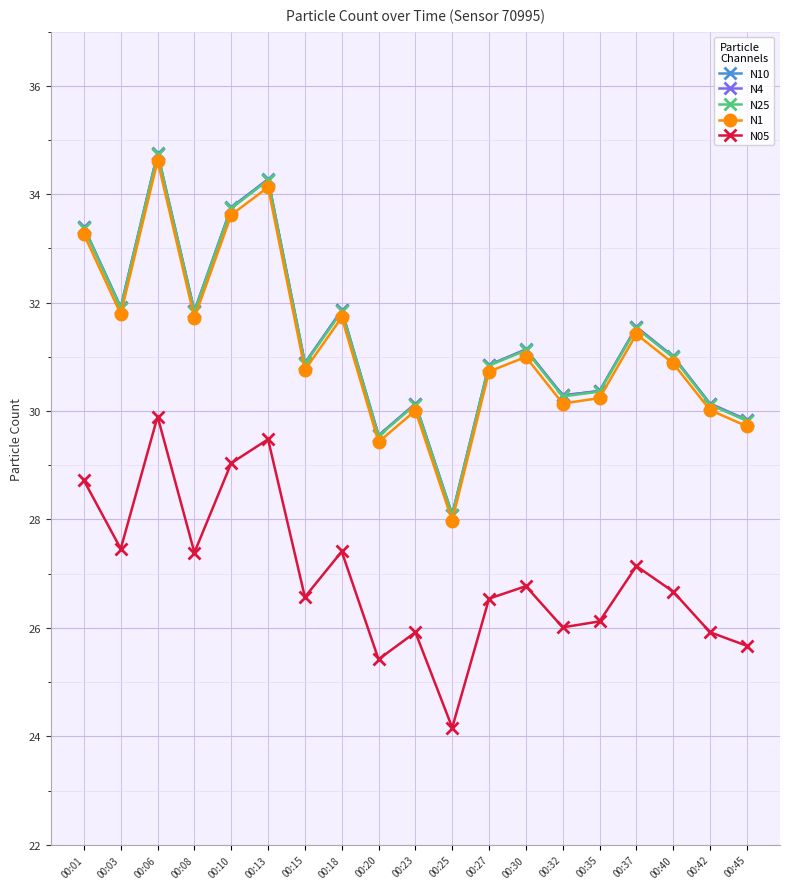

True or false: N05 and N4 cross at least once.

False